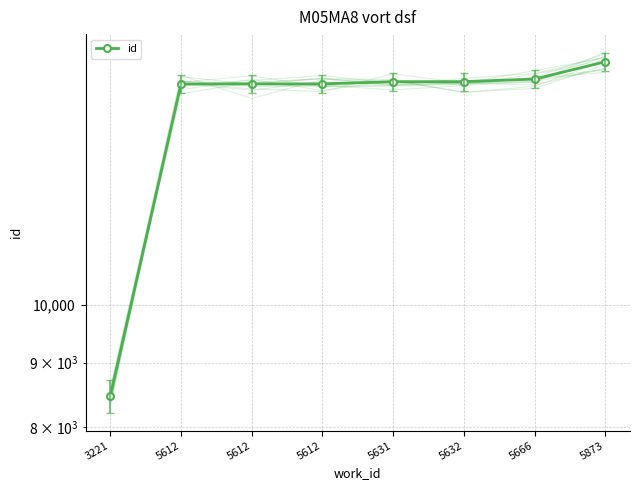

Where is the data nearest to the value 12041?

5612